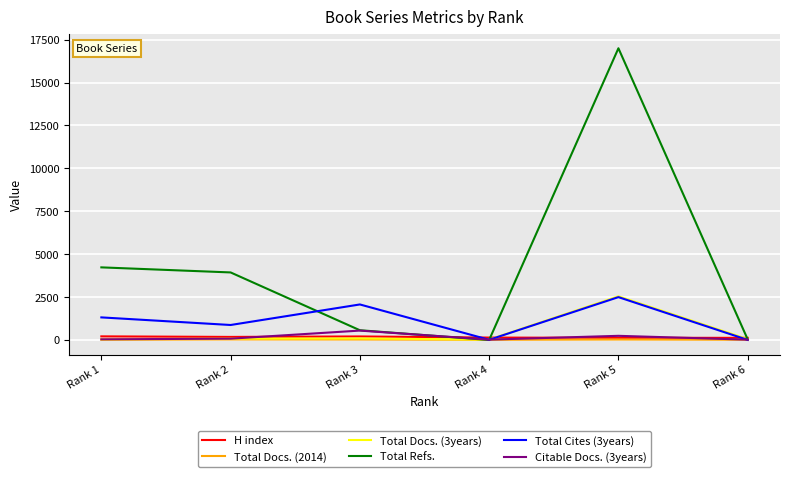

What is the sum of the Citable Docs. (3years) values at Rank 2 and Rank 4?

96